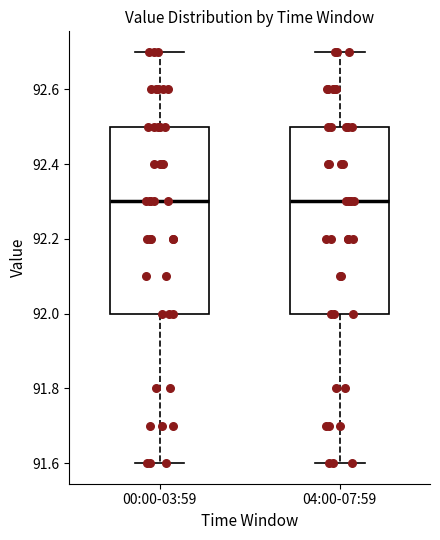

Reading left to right, read every box against the y-axis: the position of its median line, the range the box covers, and the ends of its whiskers. The values are not printed on the chart, so give them approximately, as read against the axis.

00:00-03:59: median 92.3, box 92.0 to 92.5, whiskers 91.6 to 92.7
04:00-07:59: median 92.3, box 92.0 to 92.5, whiskers 91.6 to 92.7